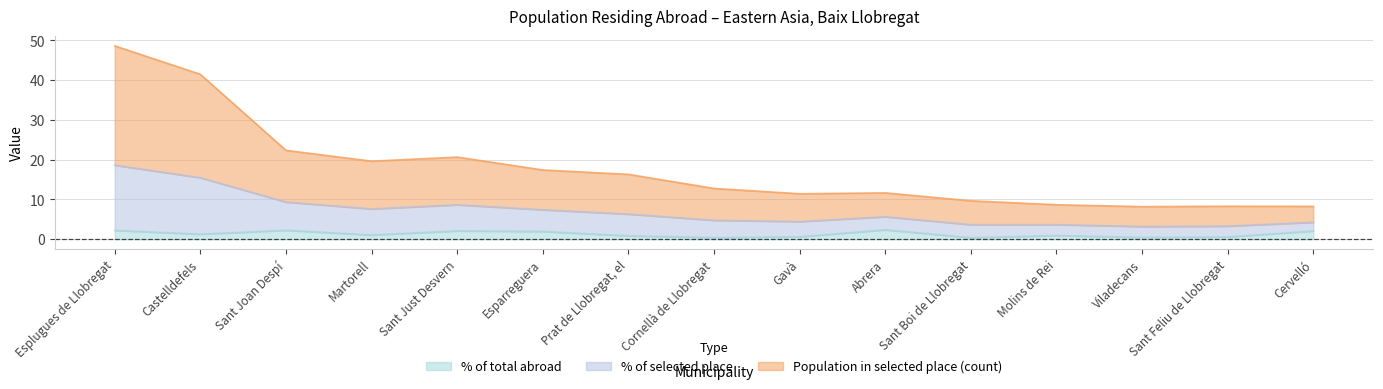

What is the difference between the maximum and minimum values in the % of selected place series?

15.4